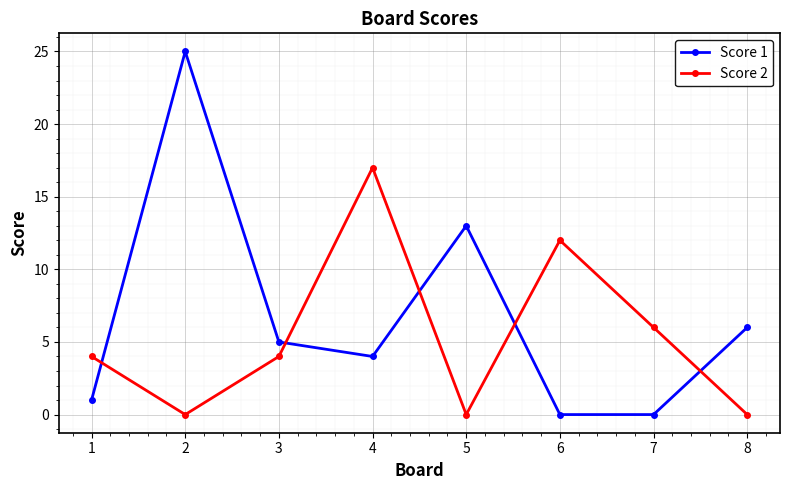

How many categories are shown in the chart?

8